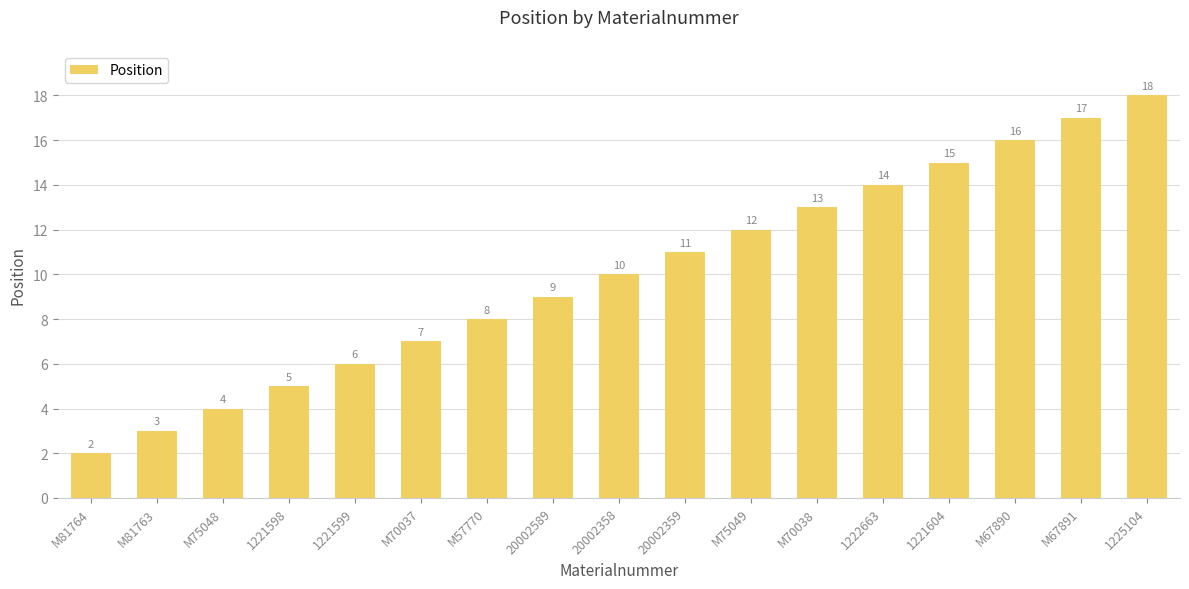

What is the greatest value displayed?

18